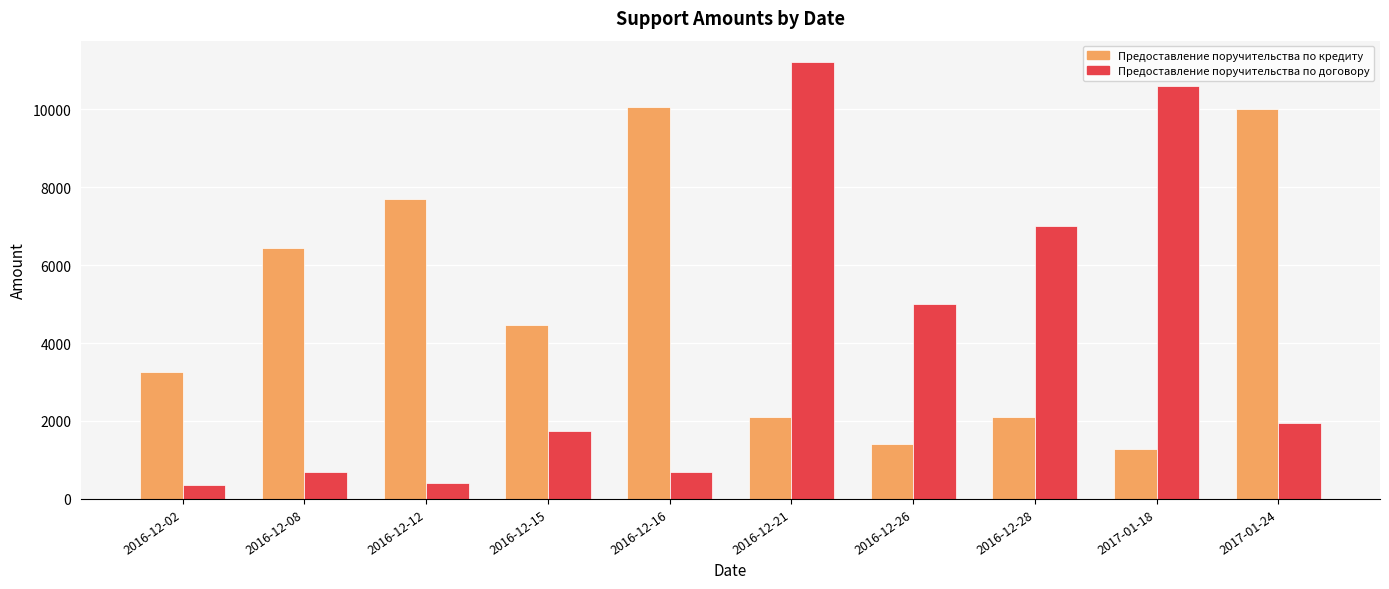

How many bars are there in each group?

2